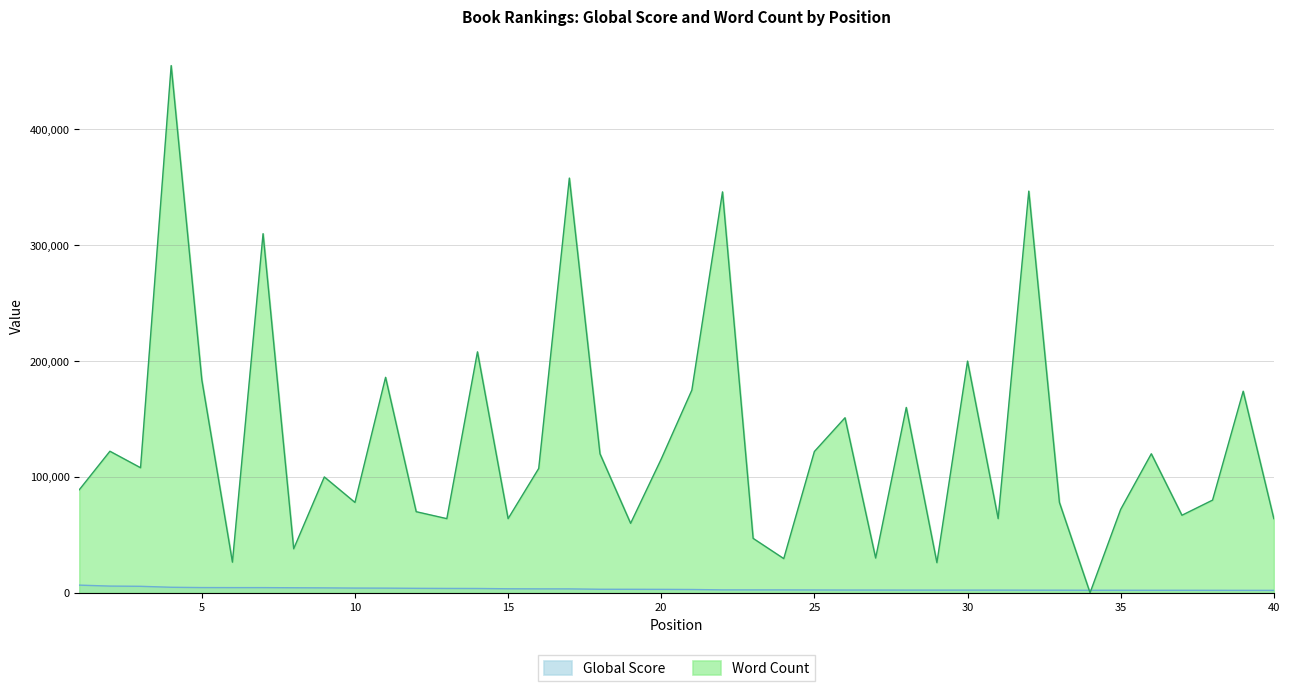

At which category does Word Count reach its first local valley?

3